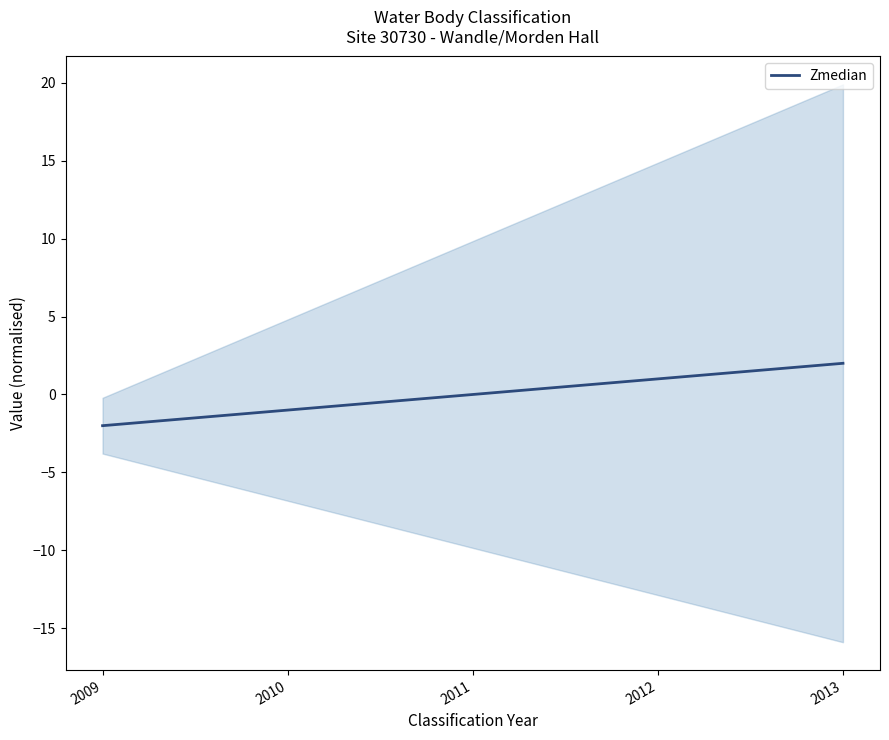

Which label corresponds to the smallest value in the chart?

2009